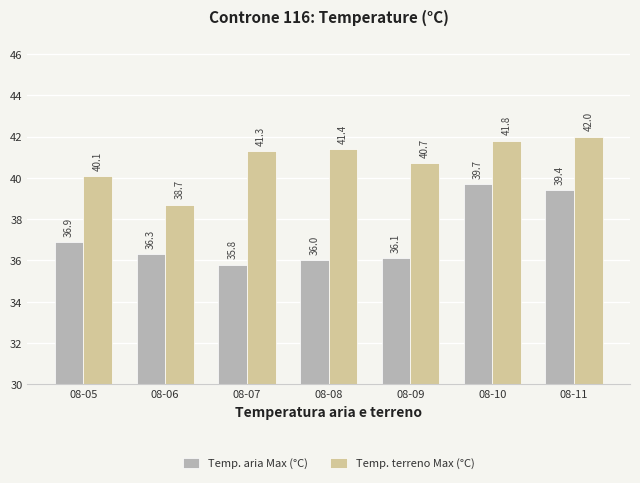

Reading left to right, extract all data points from this chart.

Temp. aria Max (°C): 36.9	36.3	35.8	36.0	36.1	39.7	39.4
Temp. terreno Max (°C): 40.1	38.7	41.3	41.4	40.7	41.8	42.0